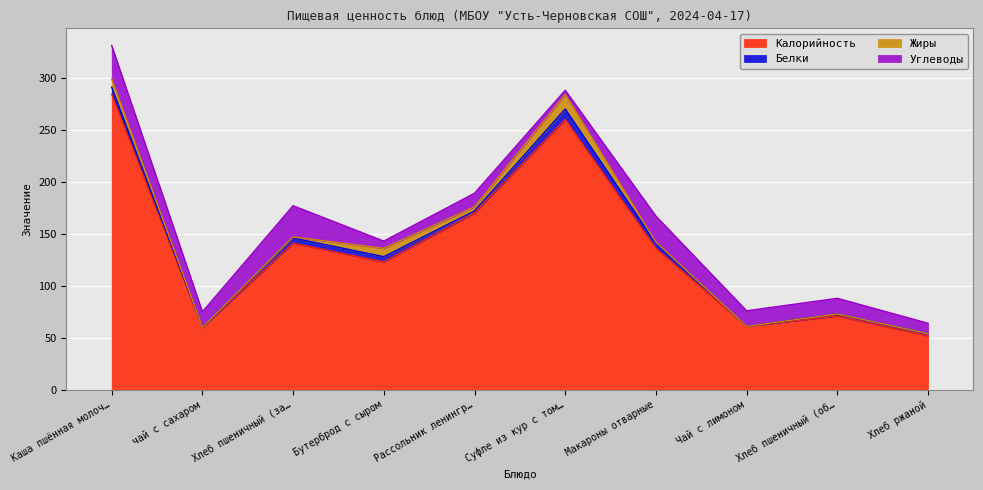

Where do Жиры and Белки first cross each other?

Хлеб пшеничный (завтрак) and Бутерброд с сыром